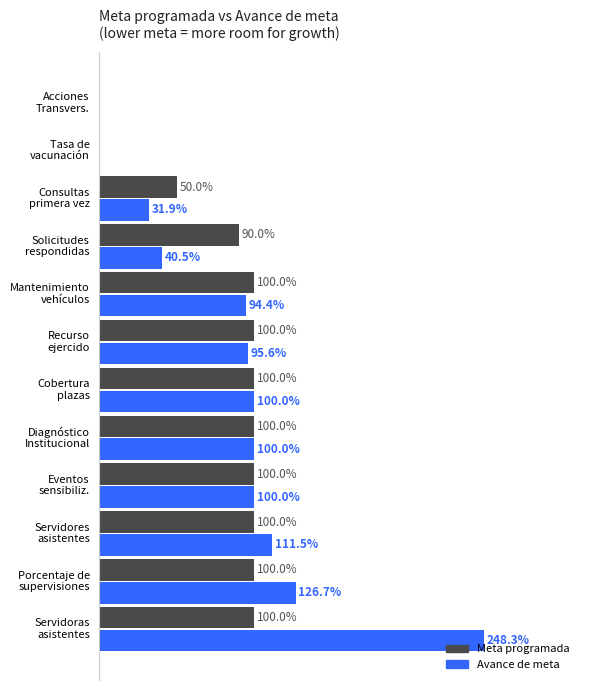

Which series has the largest total across all categories?

Avance de meta